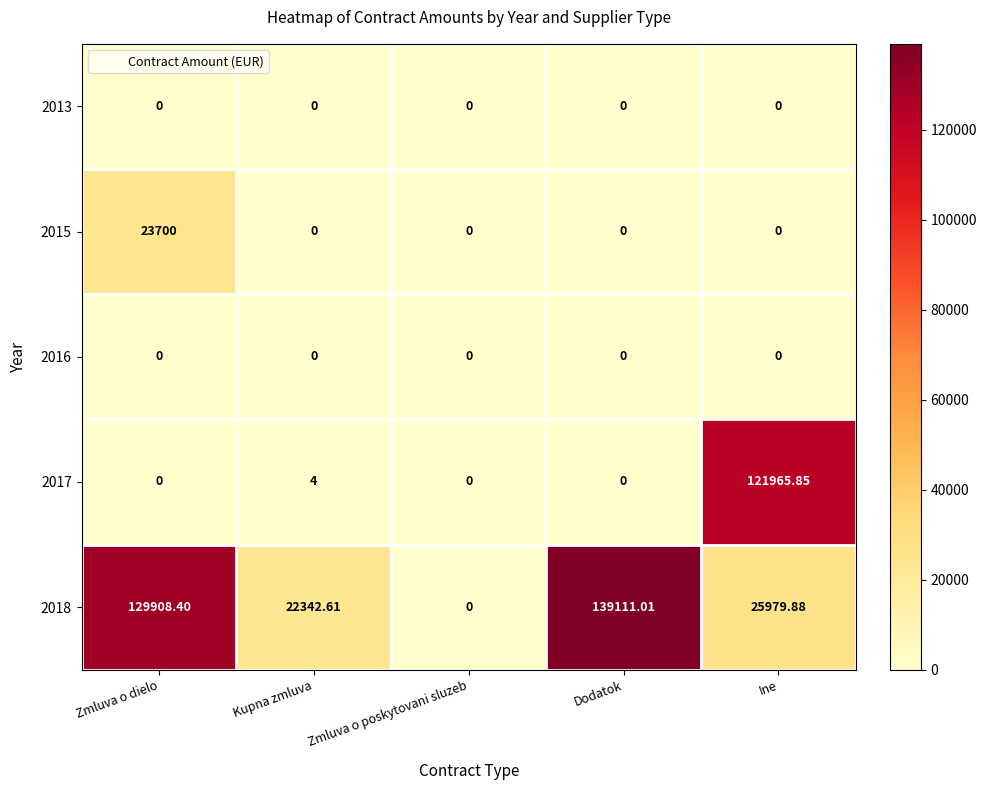

At which label is 2018 closest to 69555?

Ine